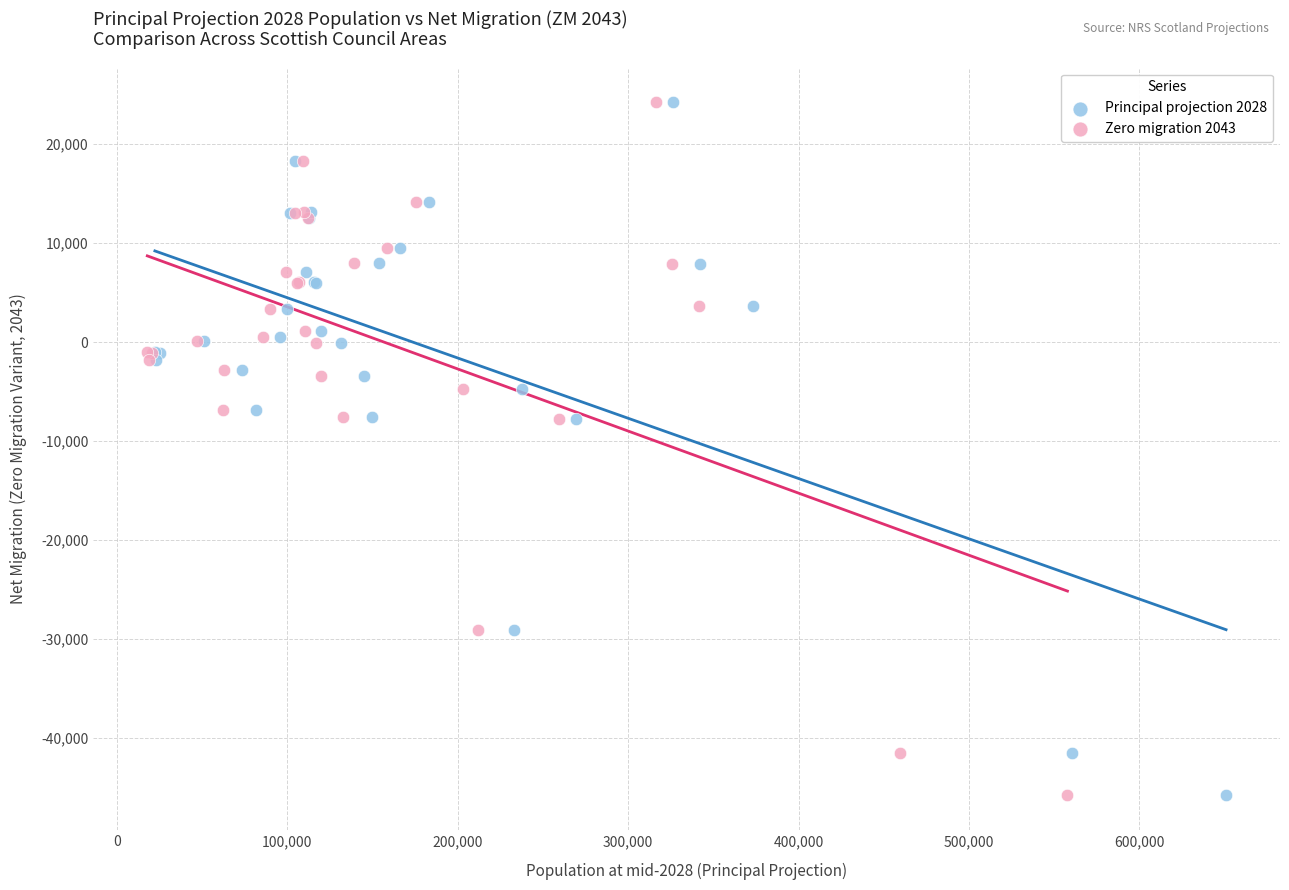

What are all the series names shown in the legend?

Principal projection 2028, Zero migration 2043